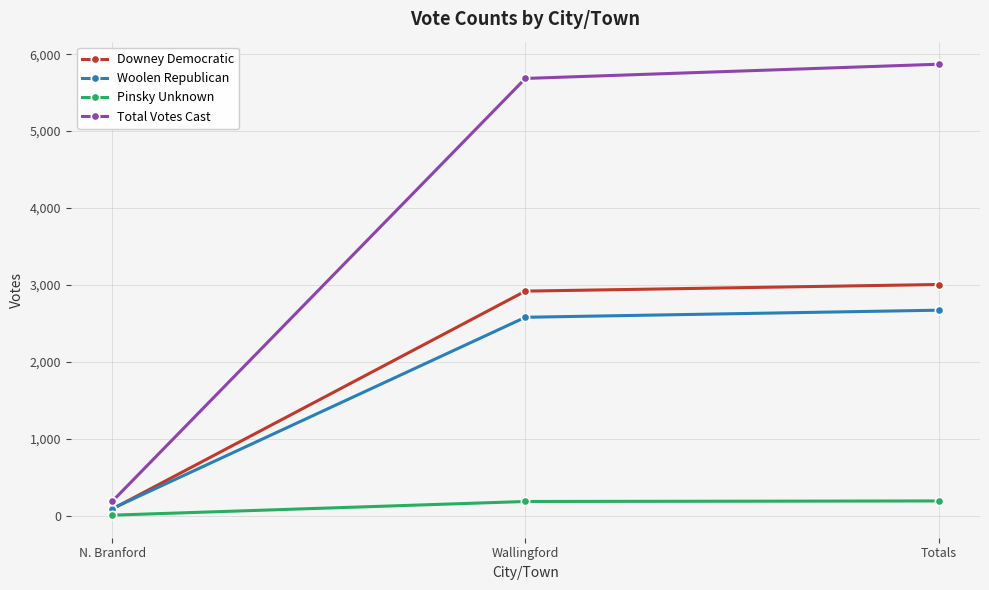

What is the greatest value displayed?

5870